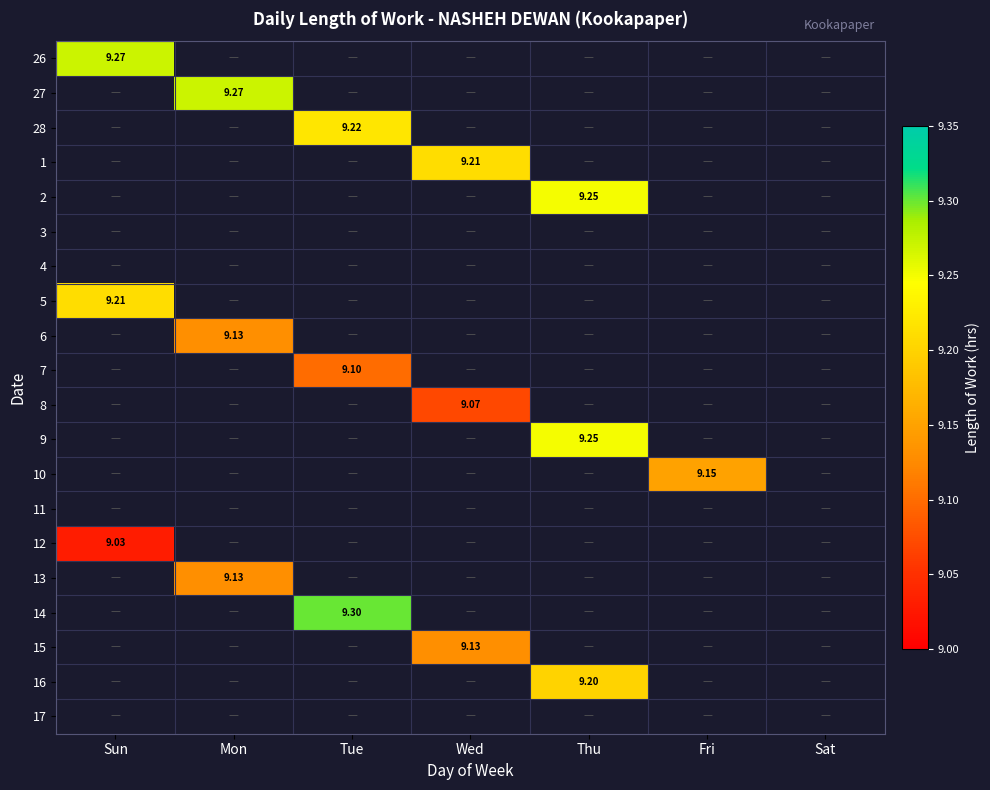

How many data points does each series have?

7